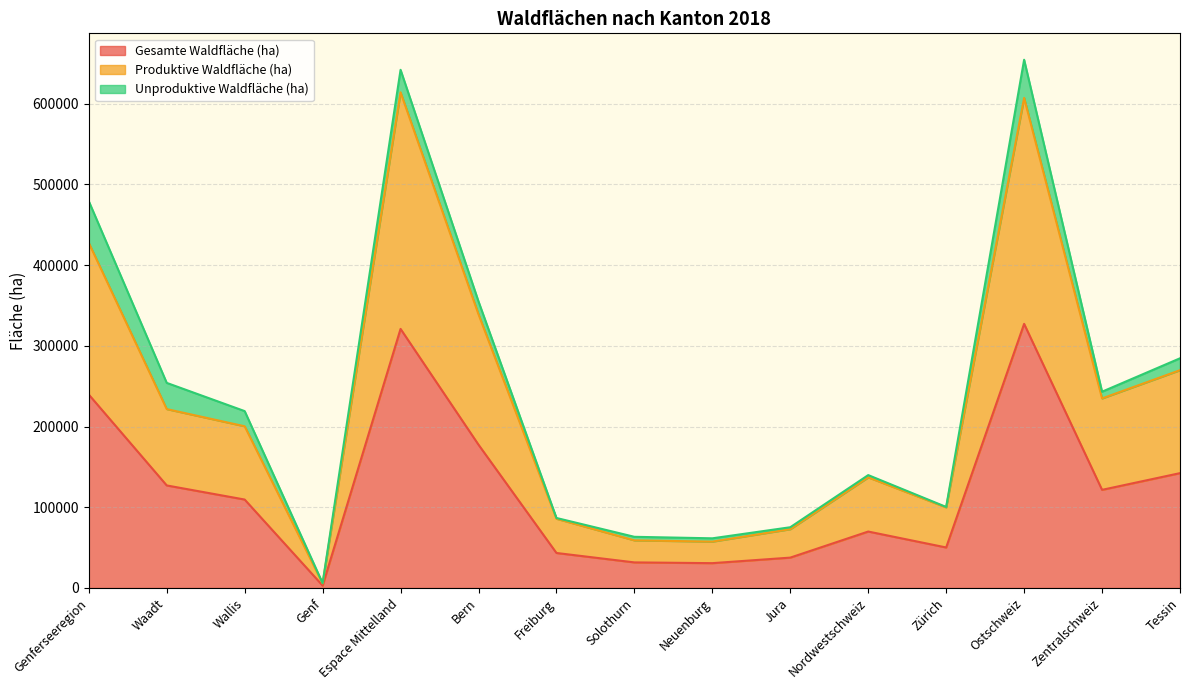

Does the chart have visible grid lines?

Yes